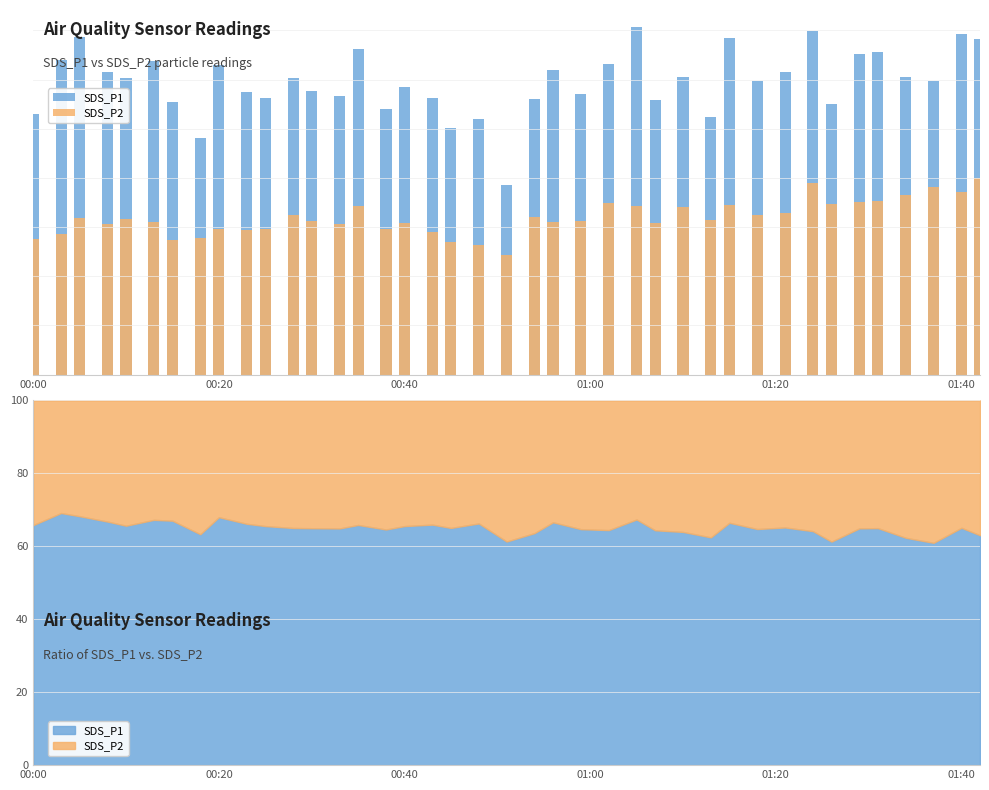

True or false: SDS_P2 has a value of 6.2 at 27.

False